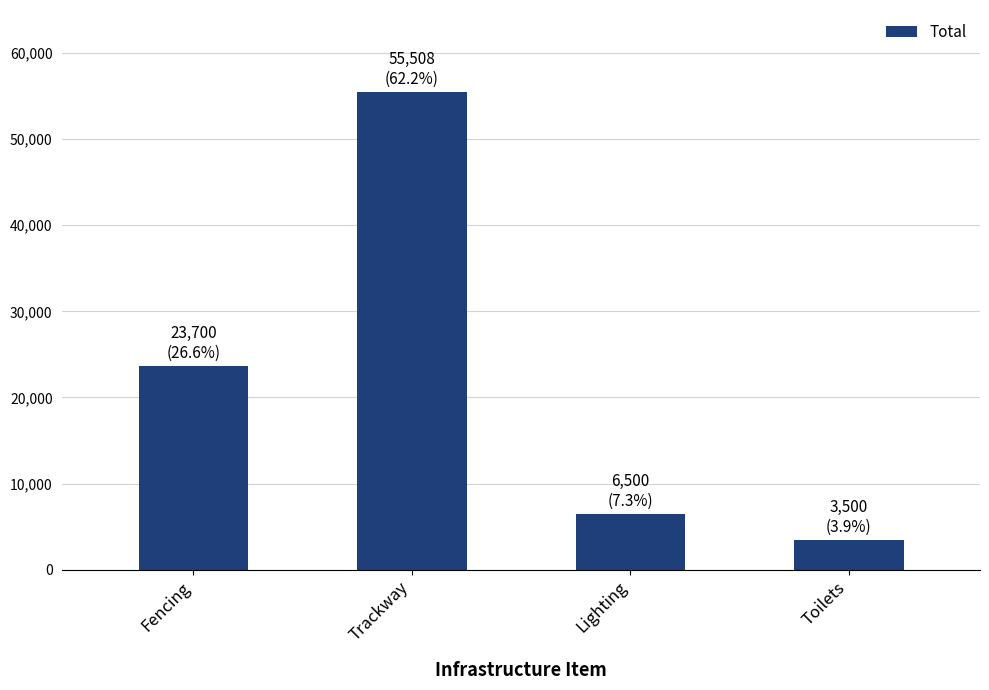

What is the maximum value shown in the chart?

55508